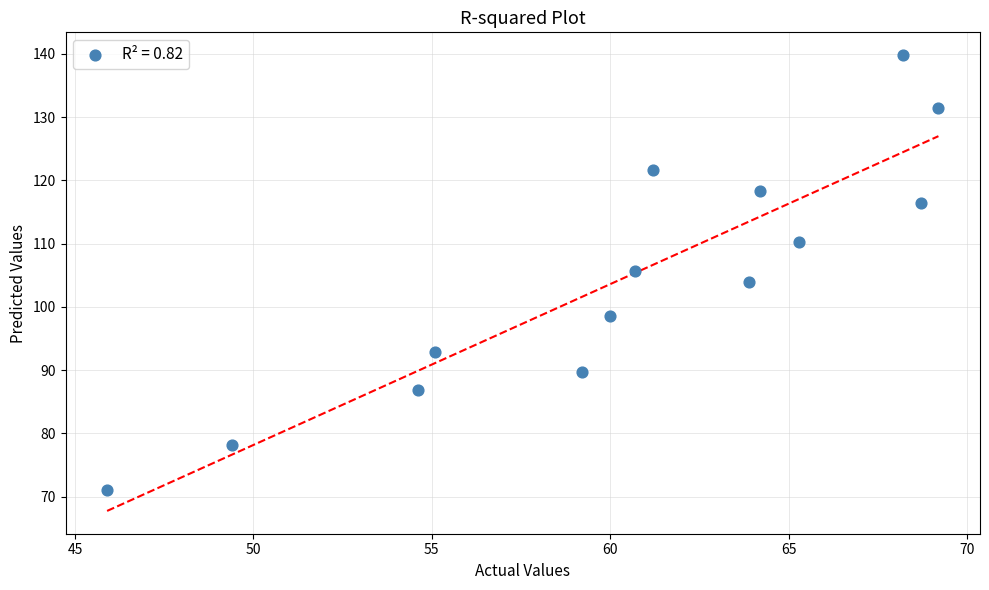

What is the range of X values (max minus min)?

23.3